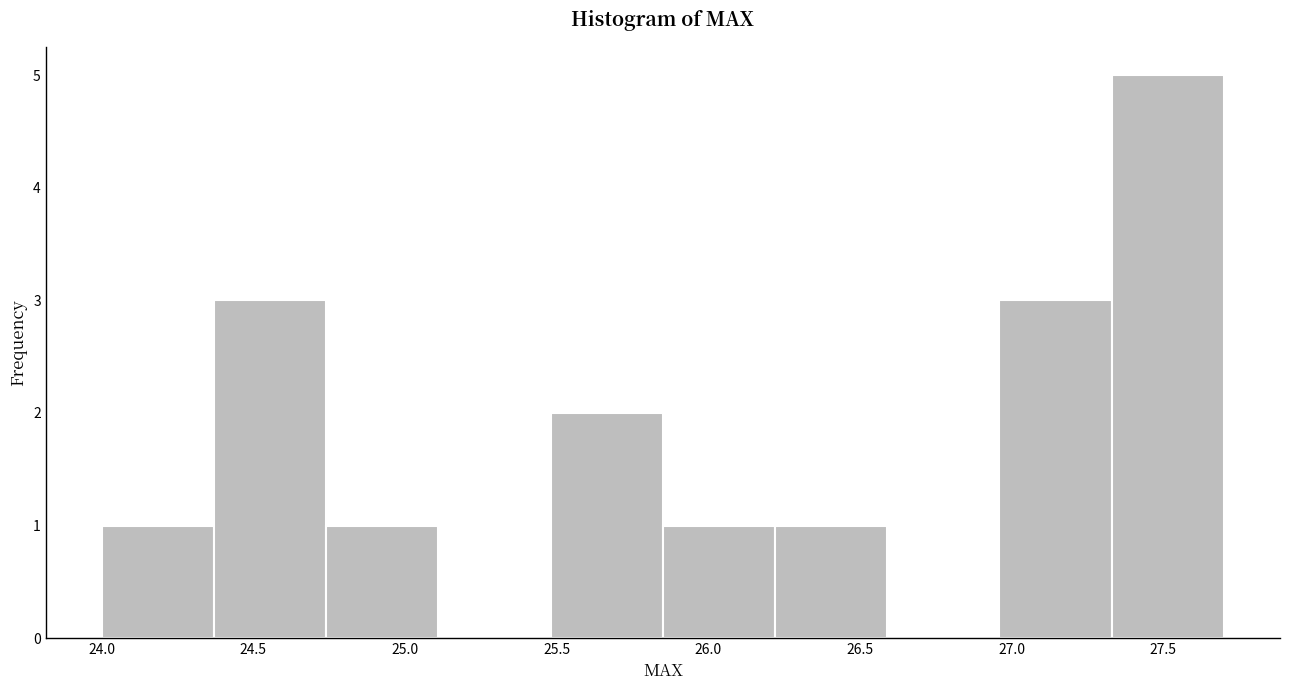

Reading left to right, list every bar in this chart as the range it spans on the x-axis followed by its height. Neither the bar edges nor the heights are printed on the chart, so give them approximately, as read against the axes.

24.00 to 24.37: 1
24.37 to 24.74: 3
24.74 to 25.11: 1
25.11 to 25.48: 0
25.48 to 25.85: 2
25.85 to 26.22: 1
26.22 to 26.59: 1
26.59 to 26.96: 0
26.96 to 27.33: 3
27.33 to 27.70: 5